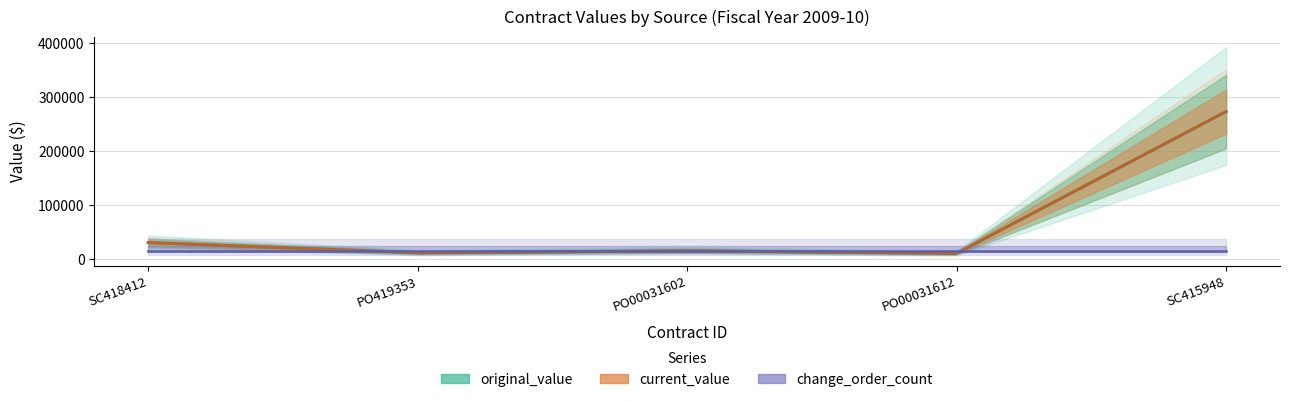

At how many categories does at least one series exceed 34385?

1